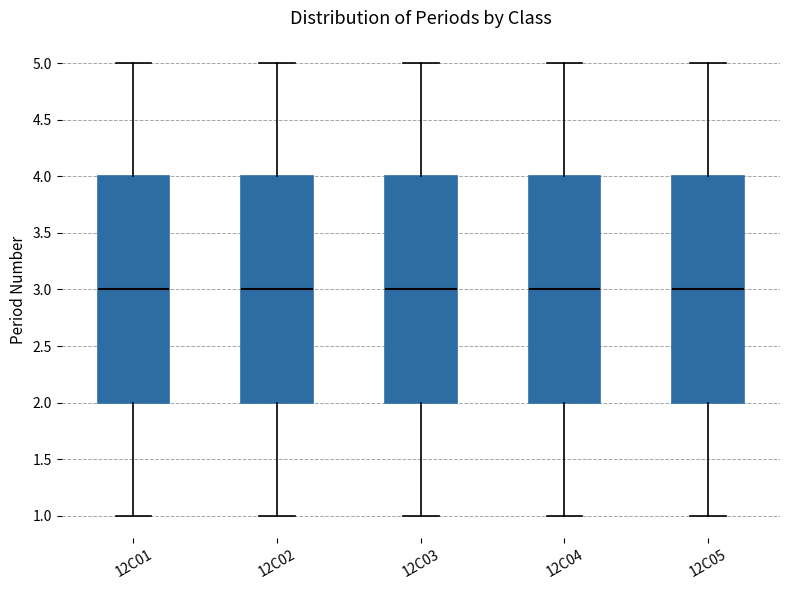

Where does the upper whisker of the box for 12C03 end on the y-axis? The values are not printed on the chart, so give them approximately, as read against the axis.

5